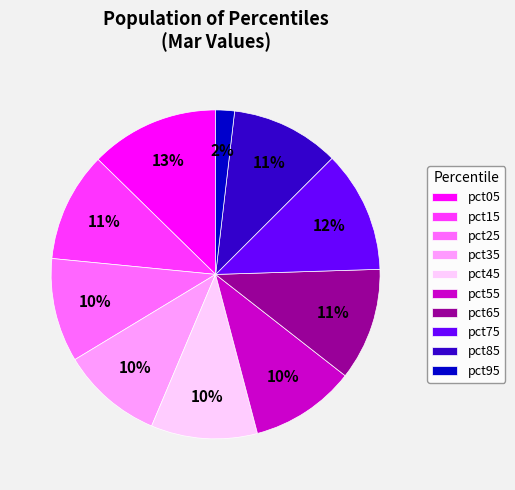

What is the smallest slice in the pie chart?

pct95